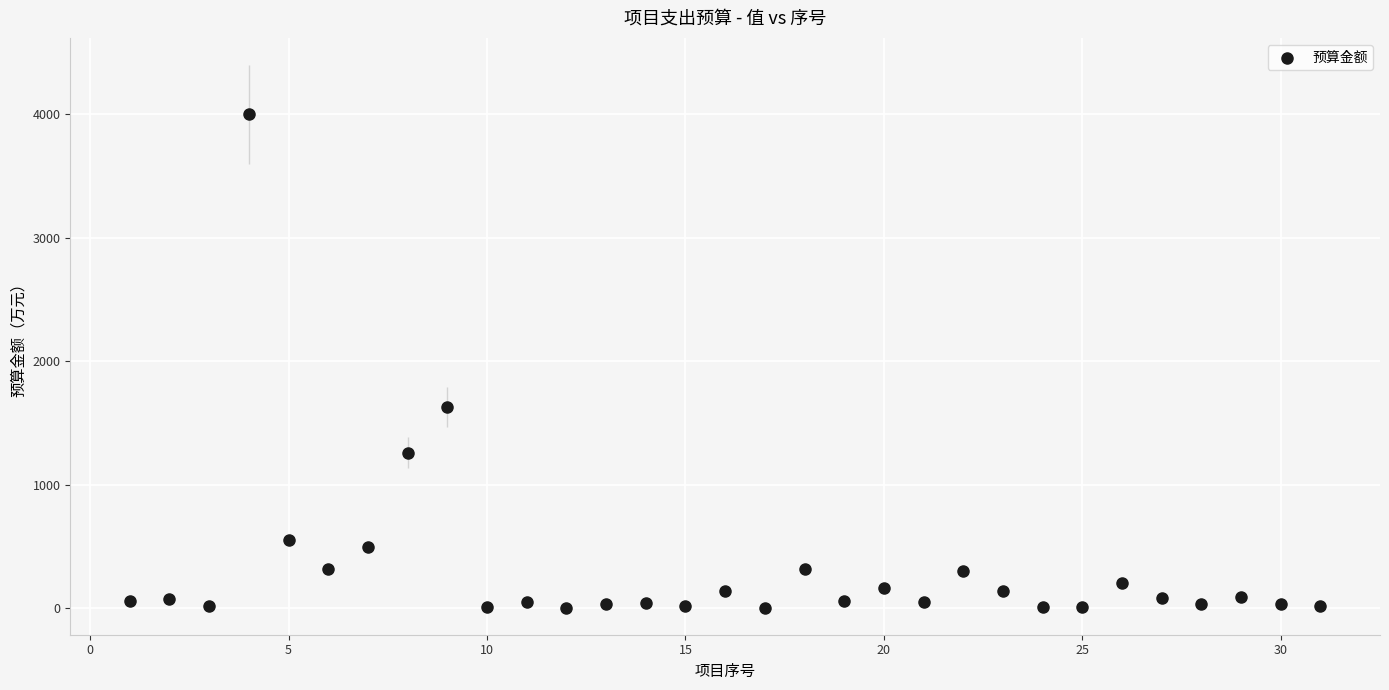

What is the range of X values (max minus min)?

30.0